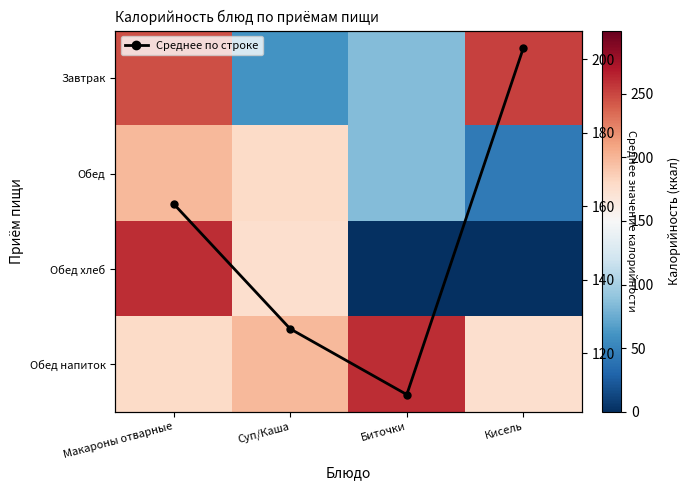

At which category is the sum across all series the highest?

Макароны отварные